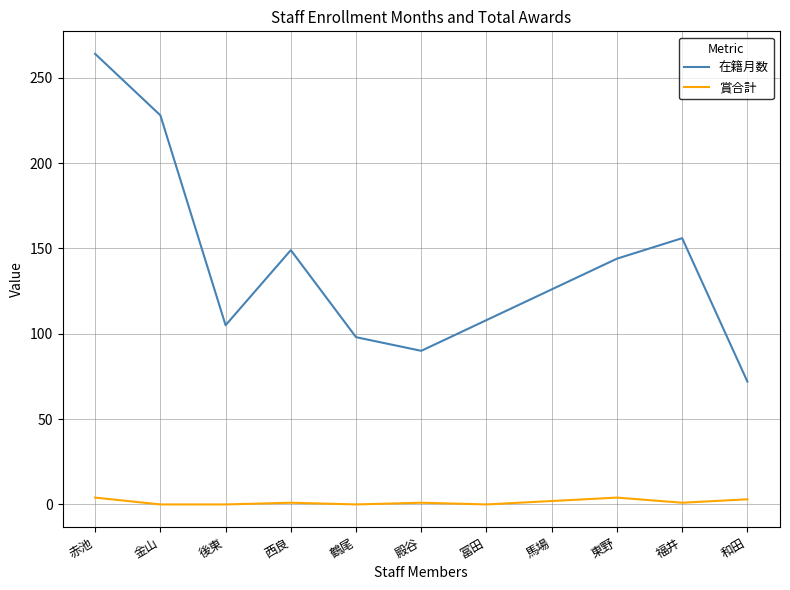

Which series has the widest spread of values?

在籍月数